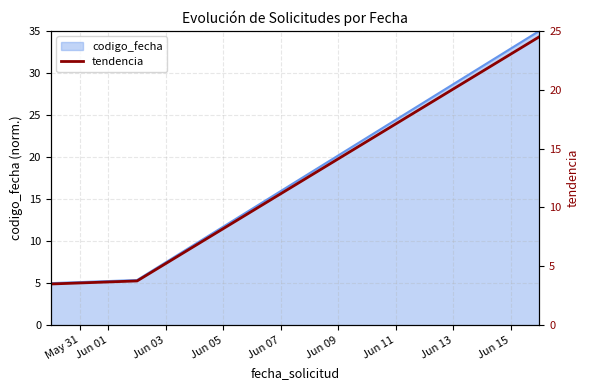

What is the sum of the values at May 31 and Jun 01?

7.3